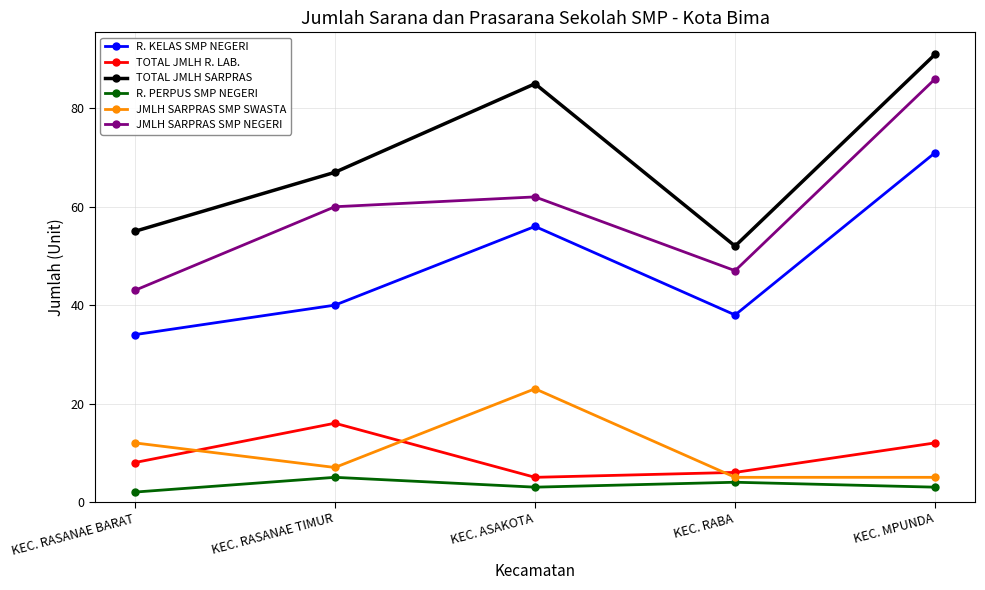

True or false: TOTAL JMLH R. LAB. has a value of 3 at KEC. MPUNDA.

False